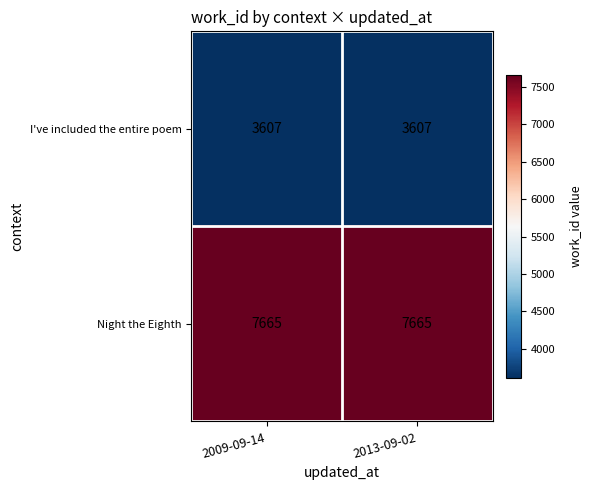

What is the spread (max minus min) of values at 2009-09-14?

4058